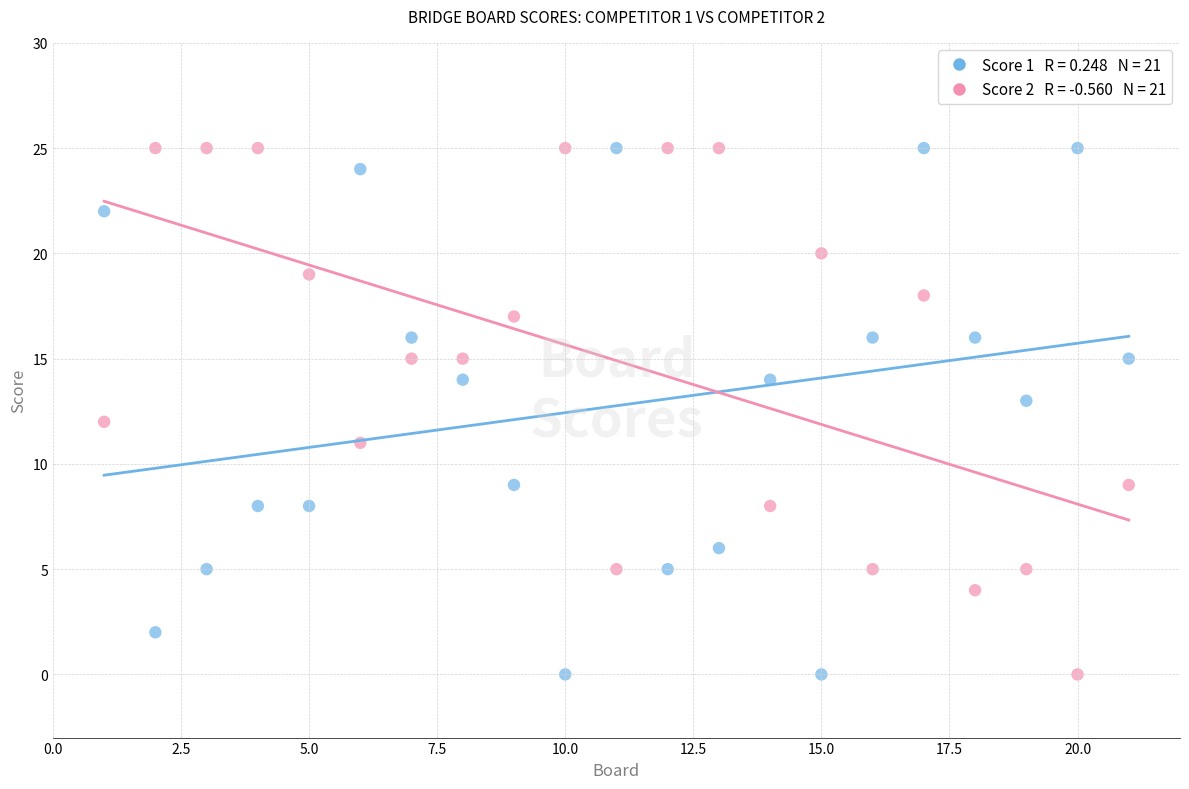

Across all data points, what is the range of X values (max minus min)?

20